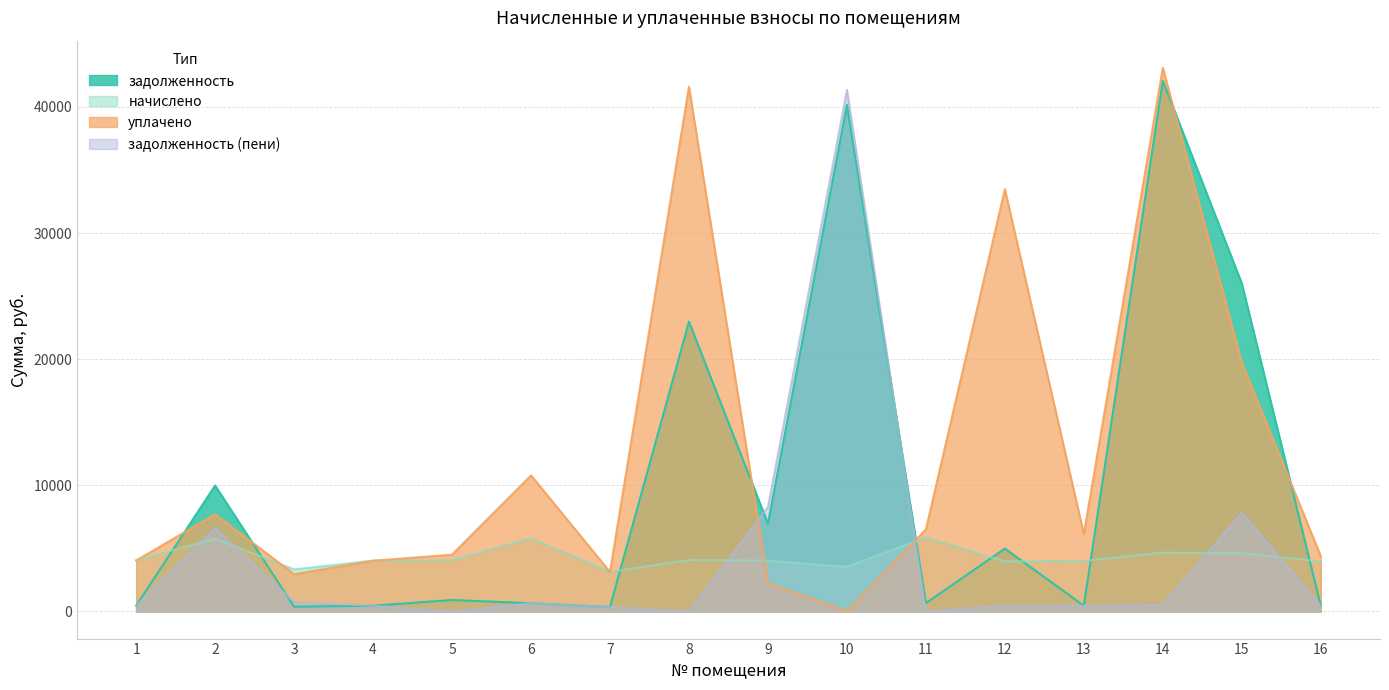

How many interior local peaks does the начислено series have?

5